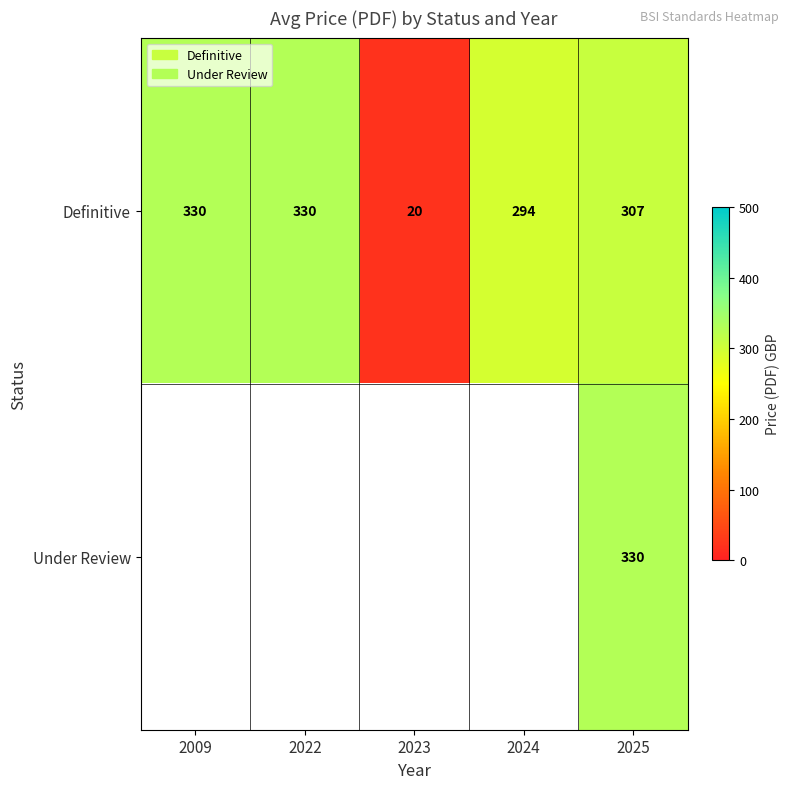

At 2025, list the series in order from smallest to largest.

Definitive, Under Review